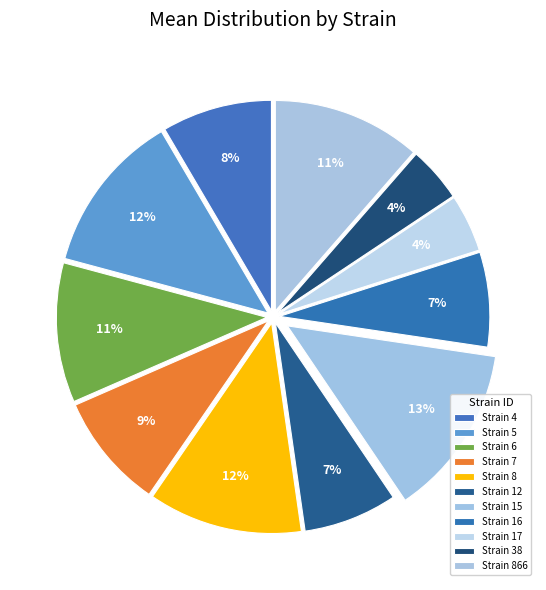

How many slices are in this pie chart?

11